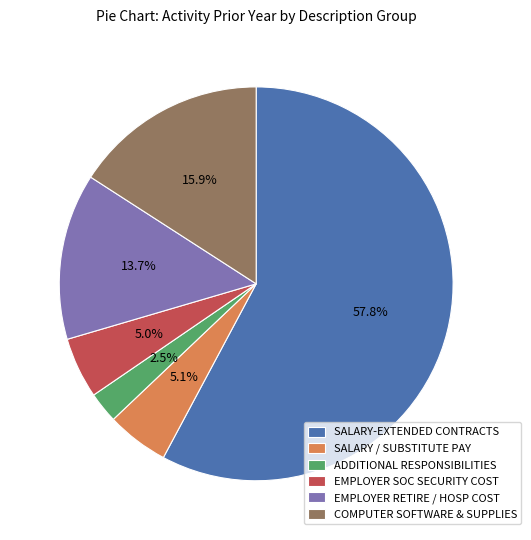

What is the largest slice in the pie chart?

SALARY-EXTENDED CONTRACTS